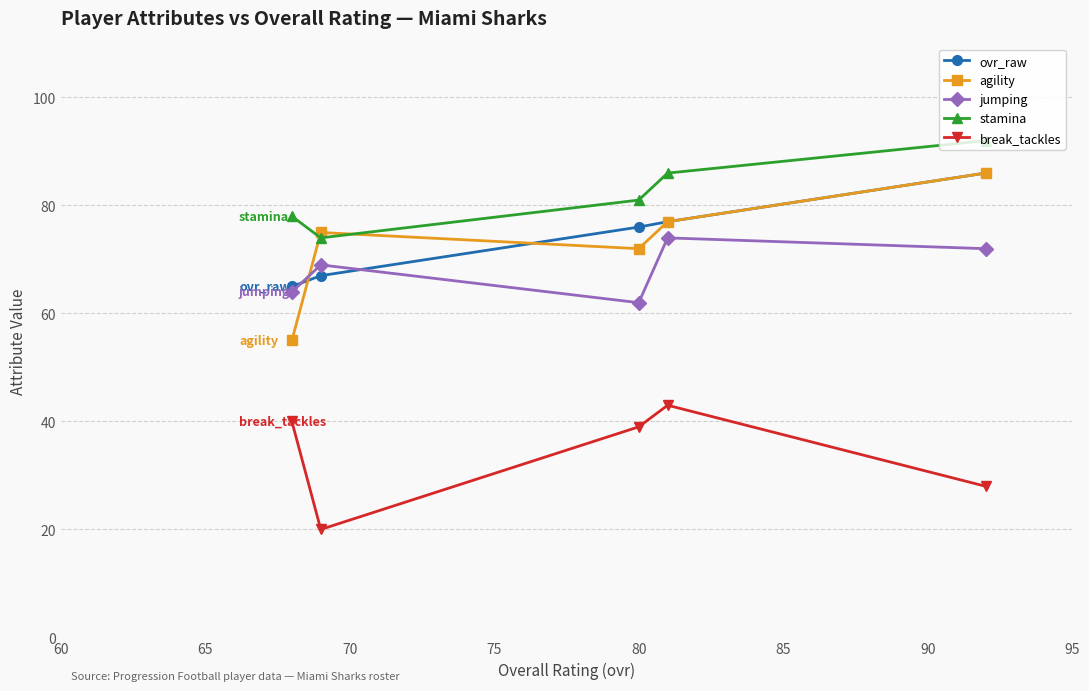

What is the maximum value for ovr_raw?

86